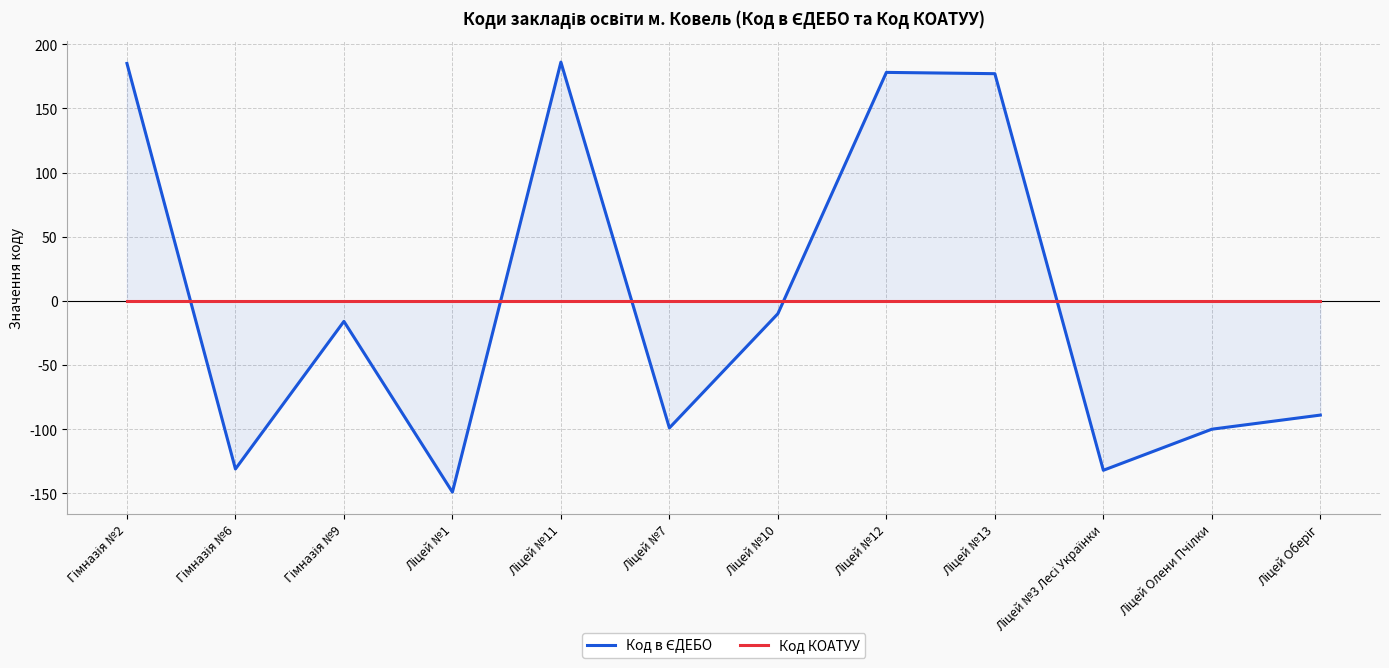

Which series has the largest range (max minus min)?

Код в ЄДЕБО